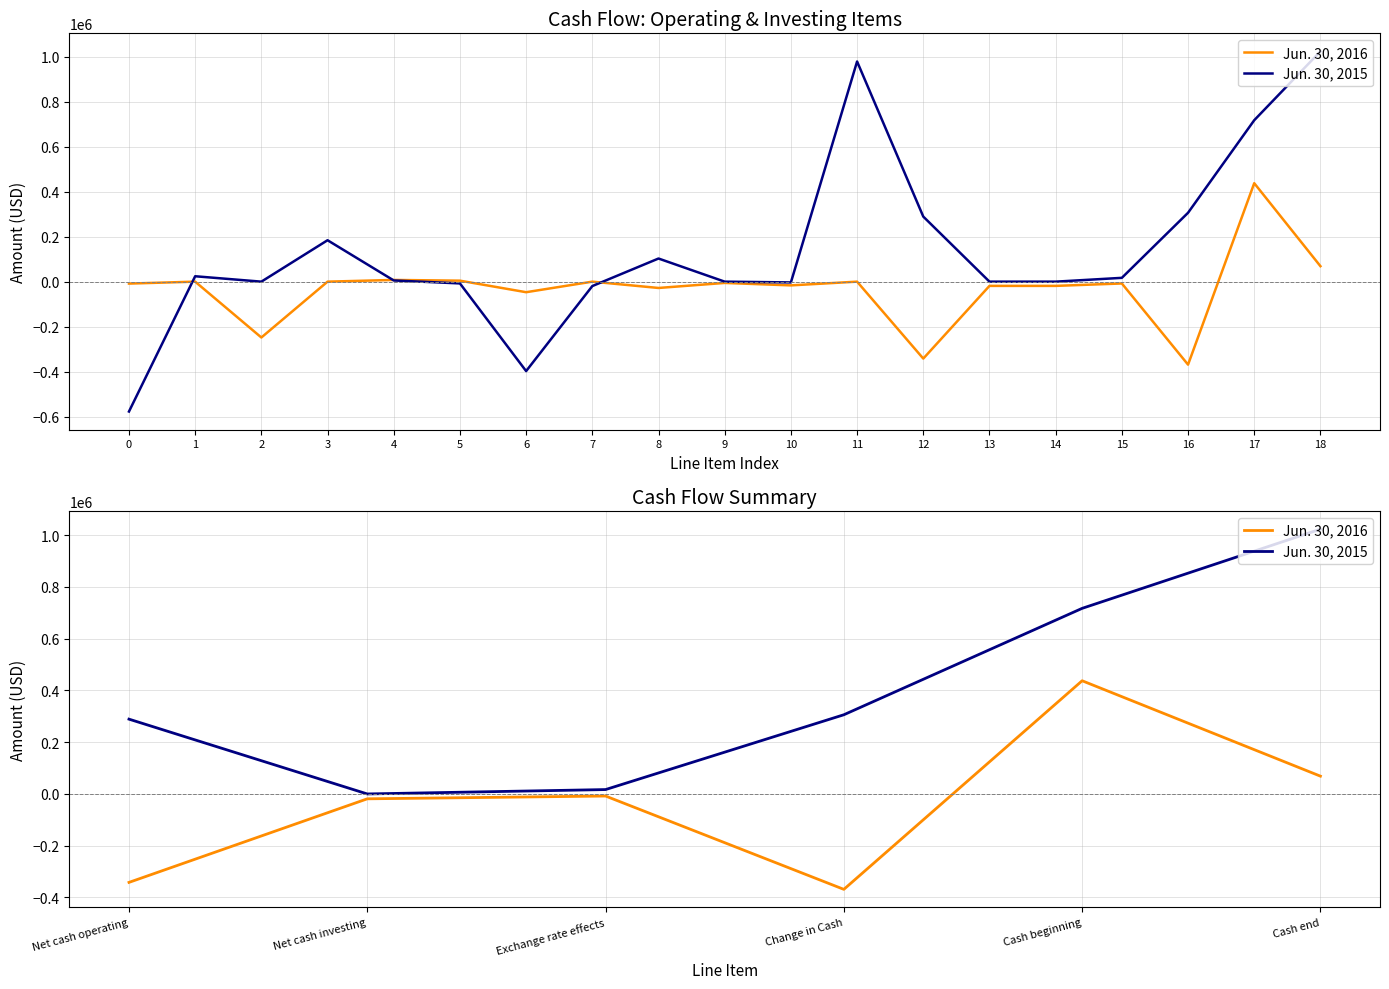

Rank the series by their maximum value, from lowest to highest.

Jun. 30, 2016, Jun. 30, 2015